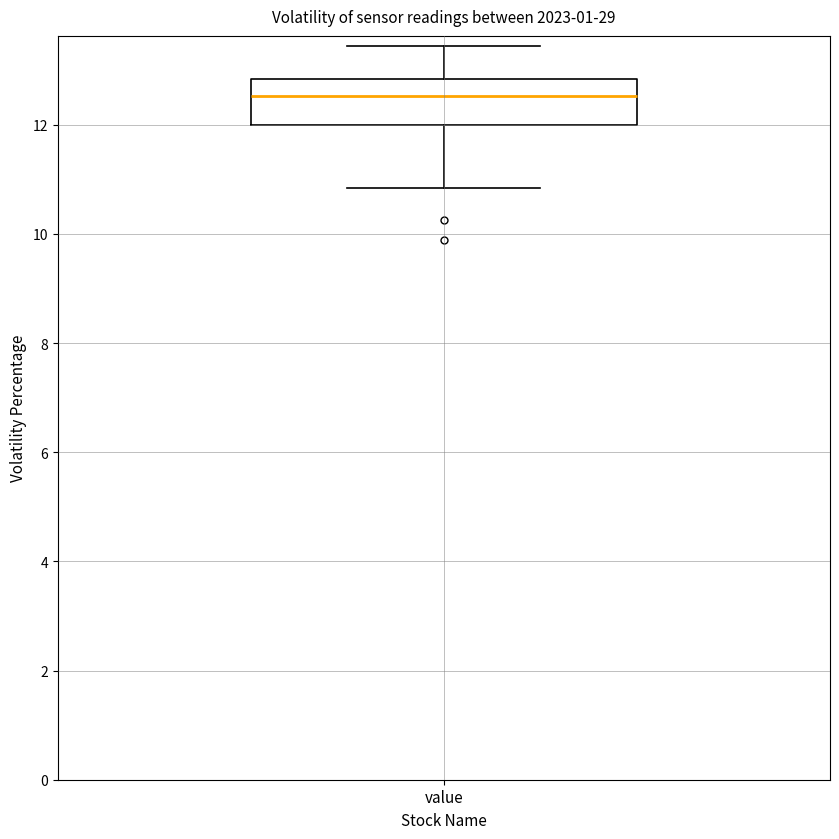

Read this box plot against the y-axis: the position of the median line, the range covered by the box, and the ends of both whiskers. The values are not printed on the chart, so give them approximately, as read against the axis.

median 12.6, box 12.0 to 12.8, whiskers 10.8 to 13.4